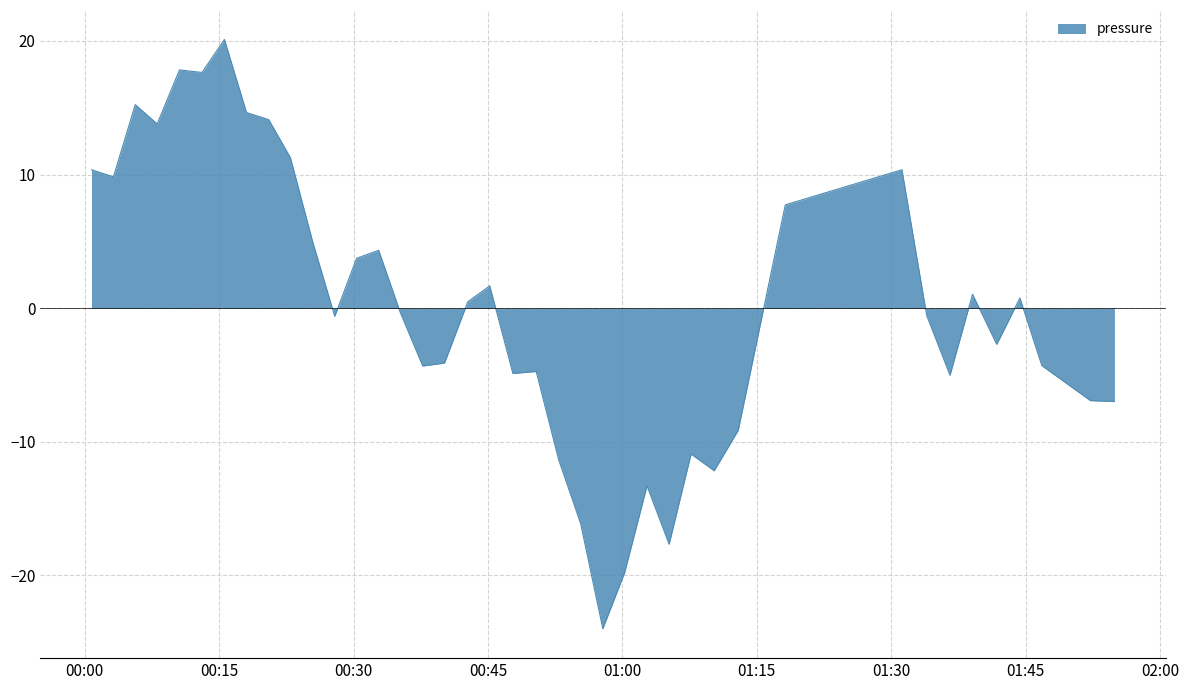

What is the difference between the maximum and minimum values?

44.1